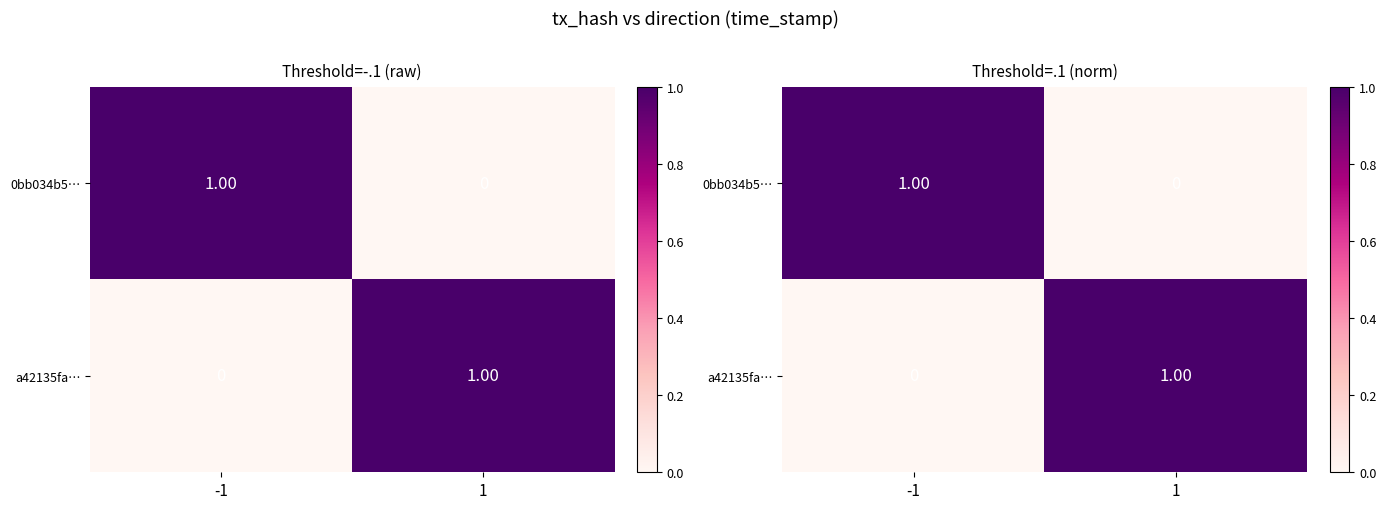

At which label does 0bb034b5… reach its peak?

-1